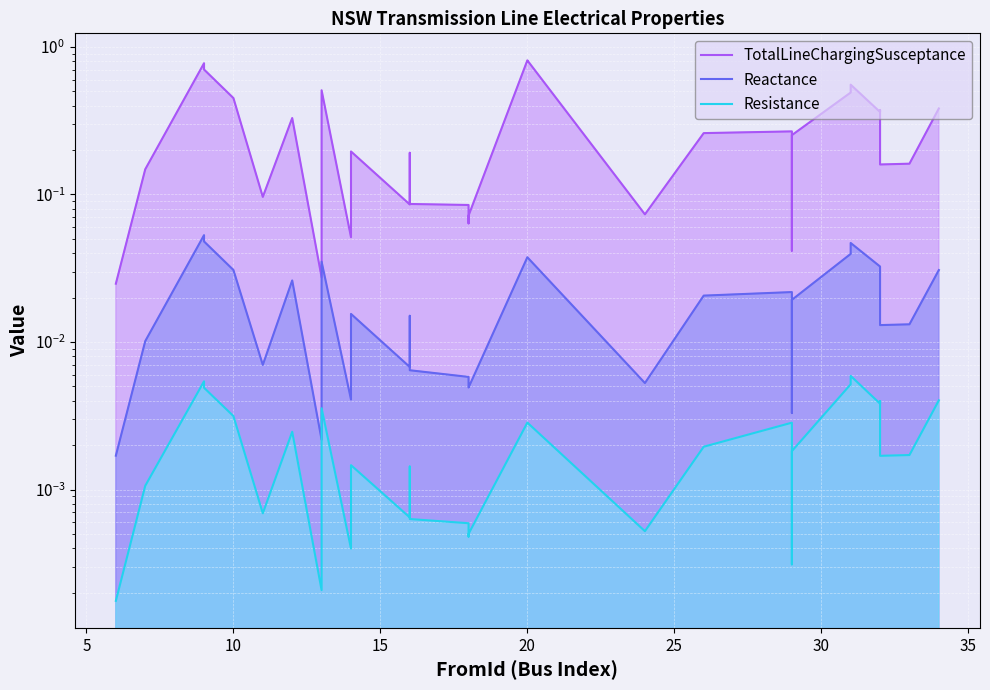

How many distinct data groups are displayed?

3